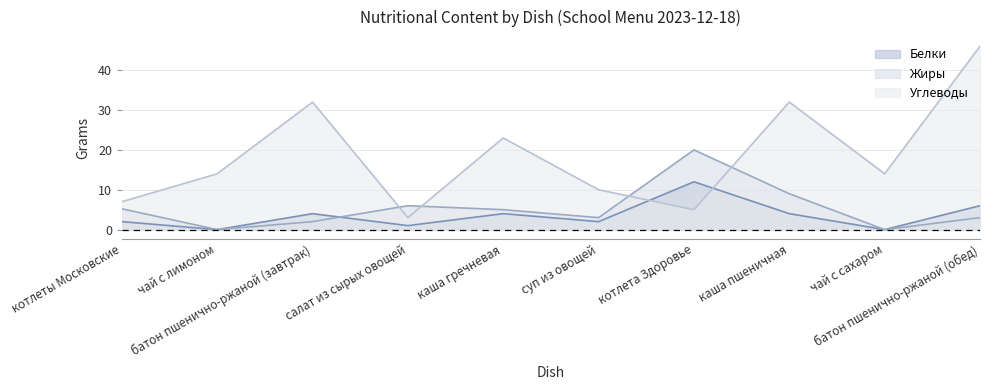

How many positive values does the Жиры series have?

8